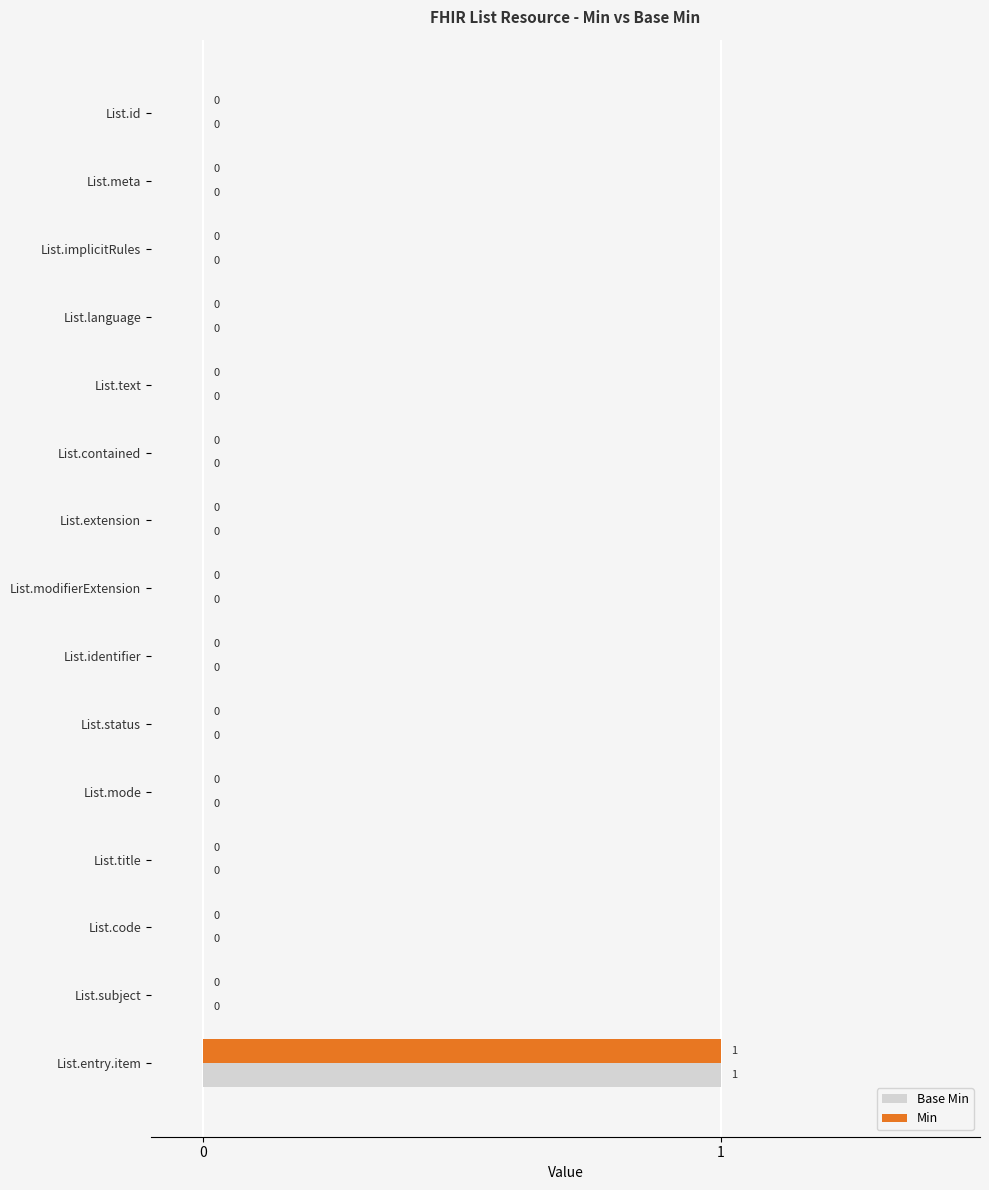

How many Base Min values are between 0 and 1?

15